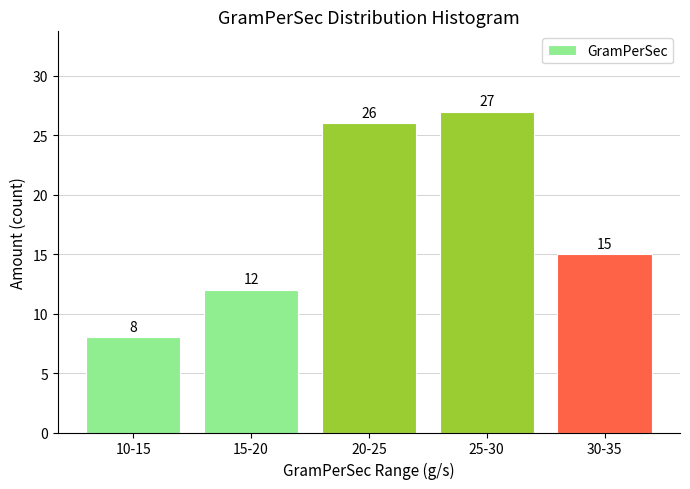

Reading left to right, extract all data points from this chart.

10-15=8	15-20=12	20-25=26	25-30=27	30-35=15